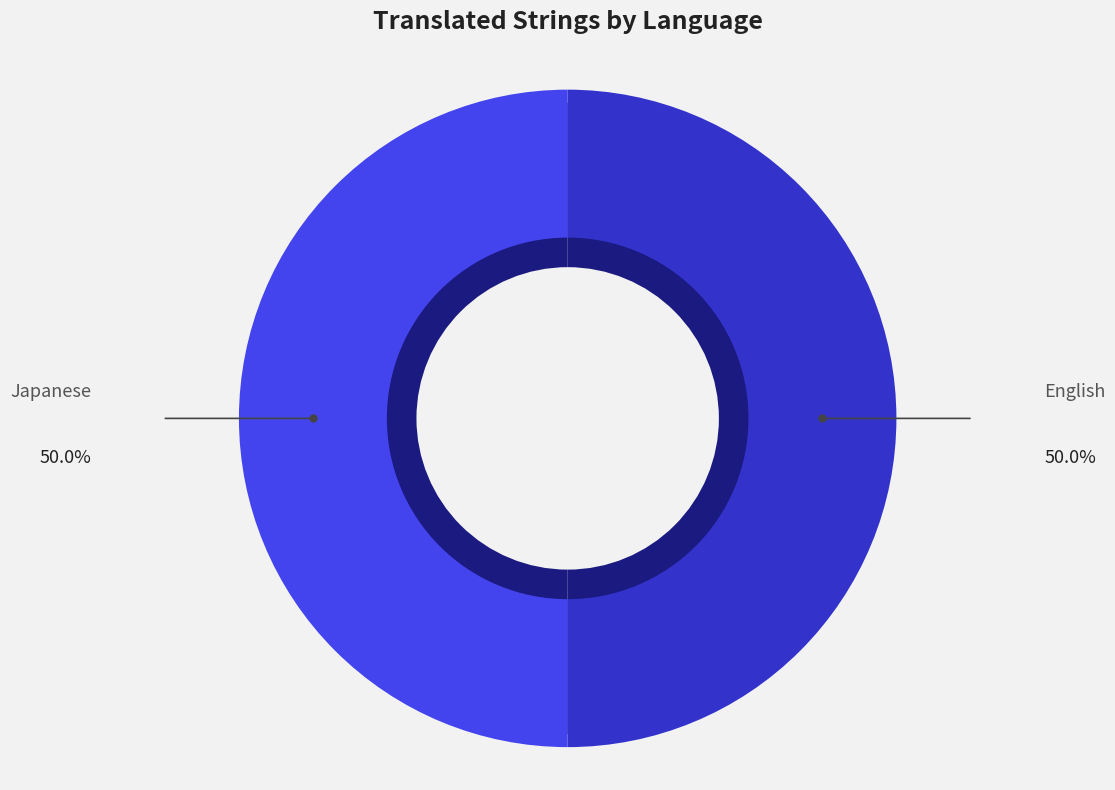

Is there any slice that represents more than half of the pie?

No